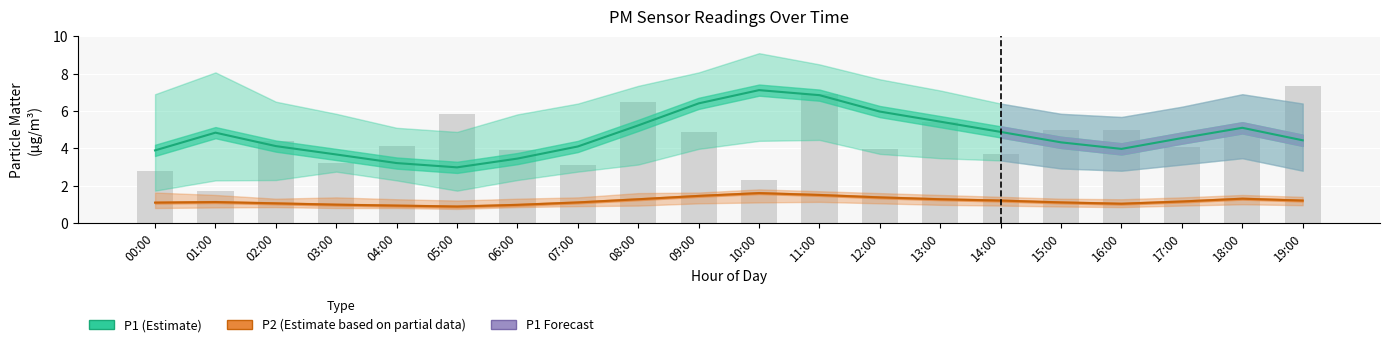

What is the label of the 10th bar from the right?

10:00